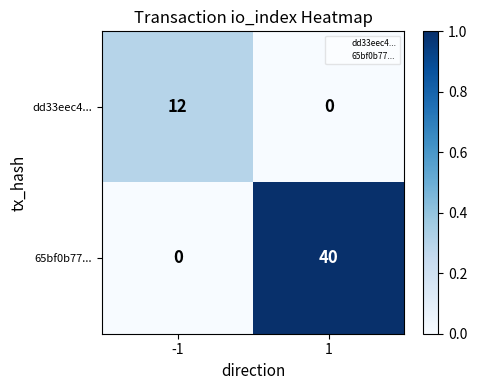

Reading right to left, what are all the values shown in this chart?

dd33eec4...: 1=0	-1=12
65bf0b77...: 1=40	-1=0